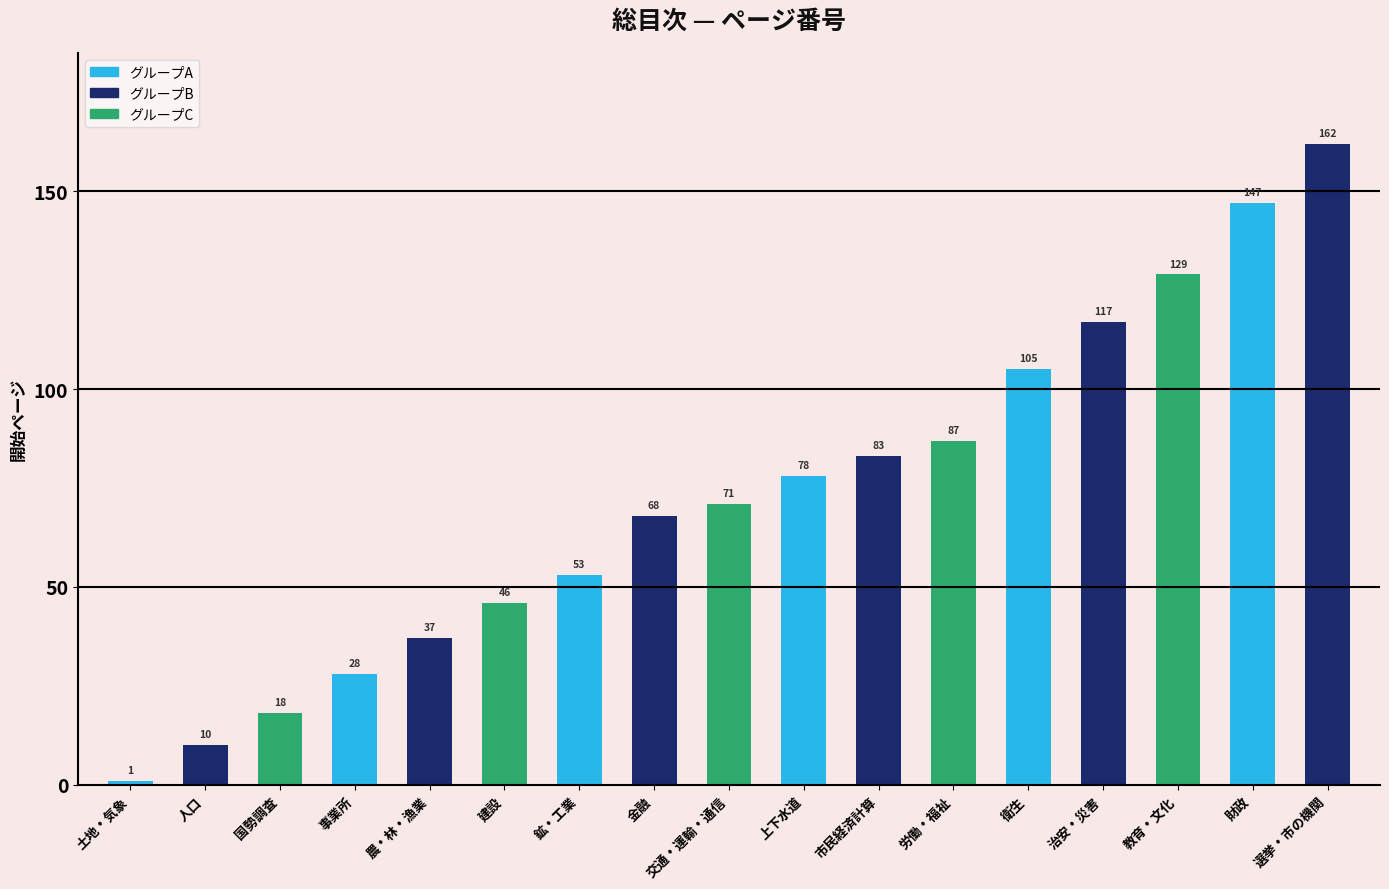

What is the label of the 14th bar from the left?

治安・災害